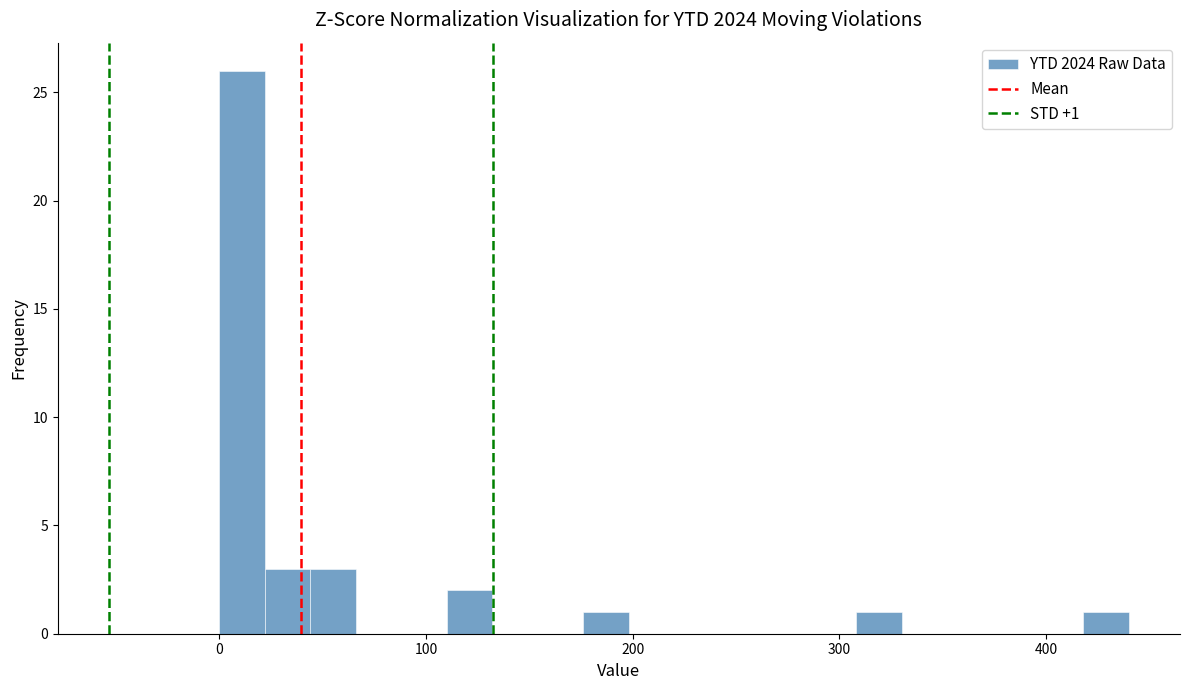

Around what value on the x-axis is the tallest bar? Give the approximate position of its centre, as read against the axis.

10